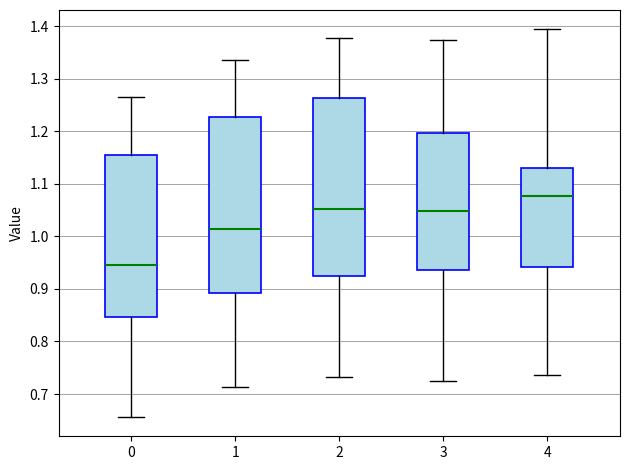

Where is the upper edge of the box at x = 0 on the y-axis? The values are not printed on the chart, so give them approximately, as read against the axis.

1.15